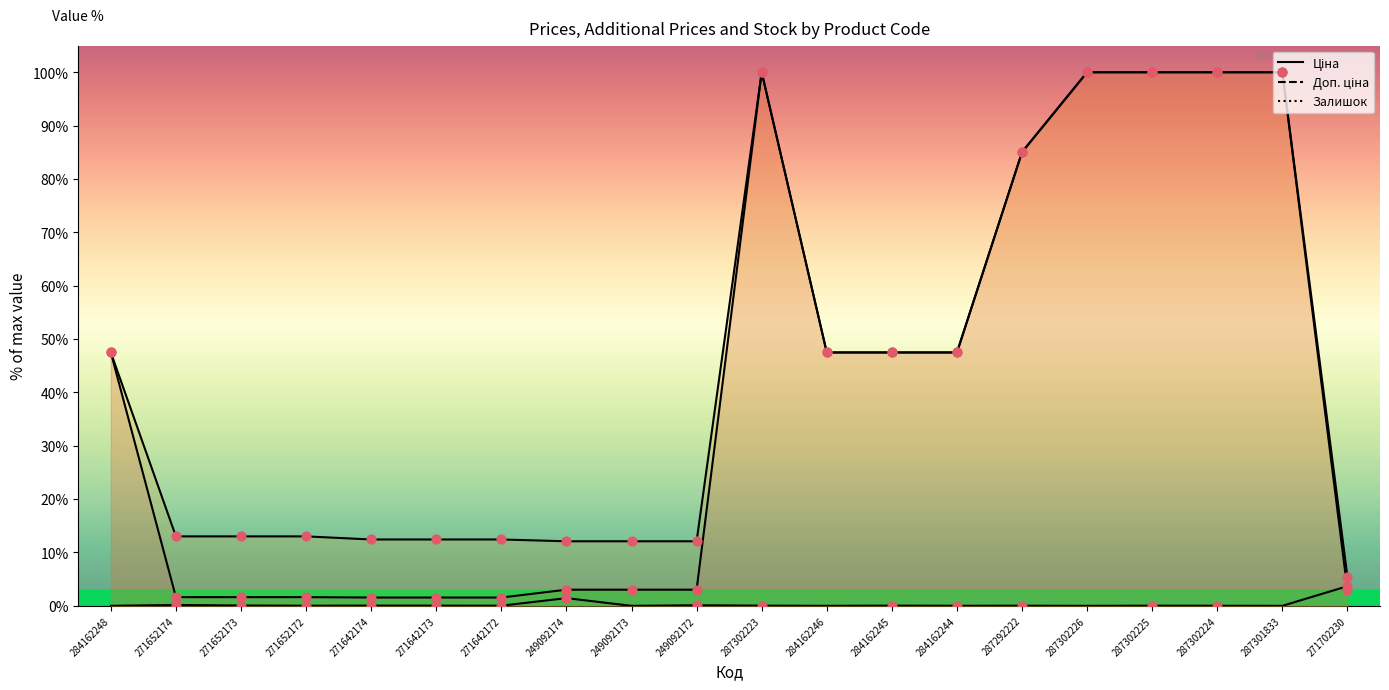

Which series contains the lowest Y value?

Залишок